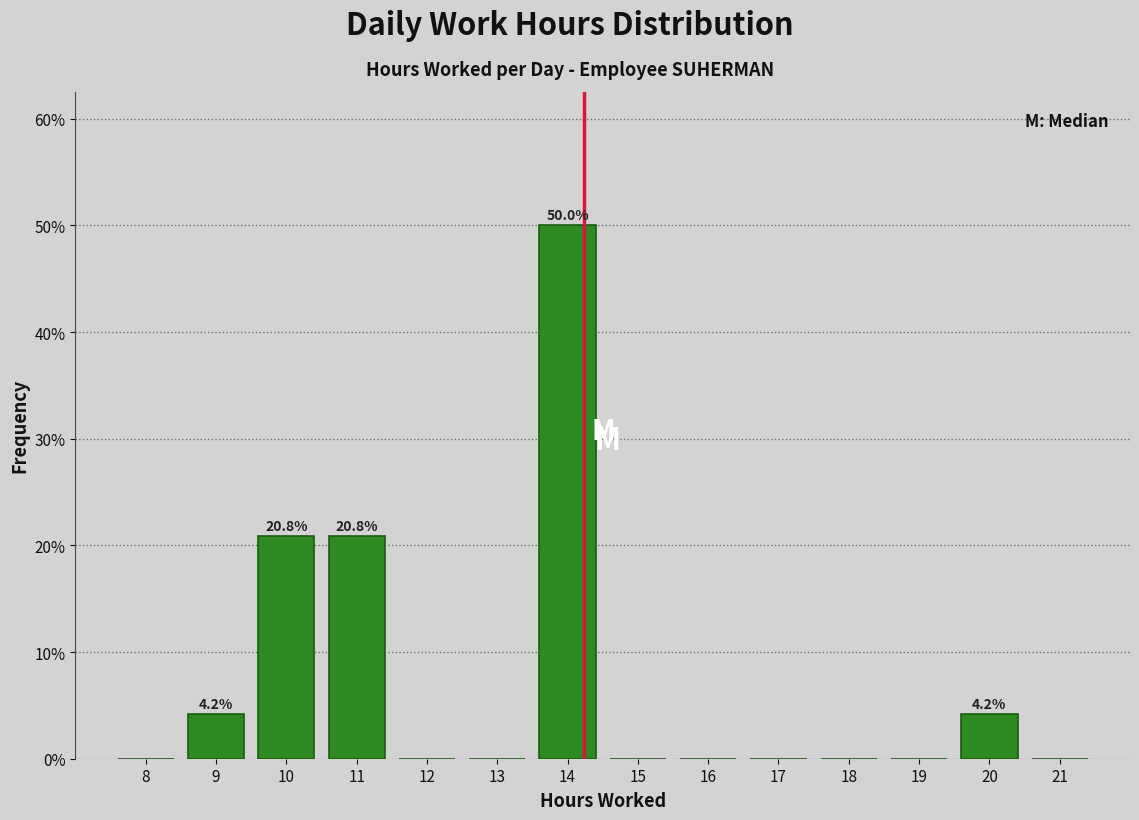

Reading left to right, transcribe all the data shown in this chart.

8=0.0	9=4.2	10=20.8	11=20.8	12=0.0	13=0.0	14=50.0	15=0.0	16=0.0	17=0.0	18=0.0	19=0.0	20=4.2	21=0.0